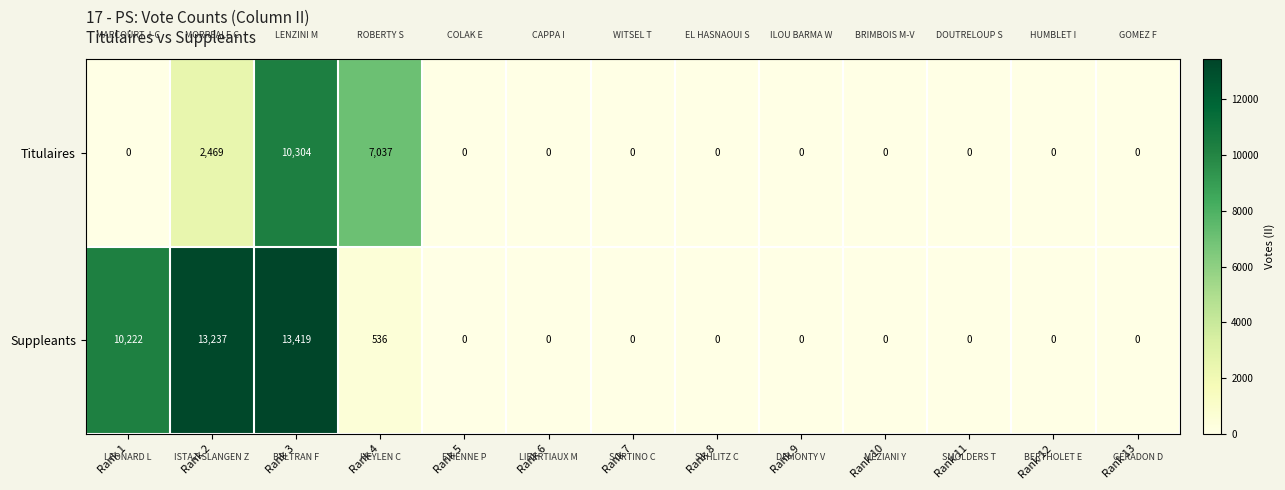

Count the number of categories in the chart.

13